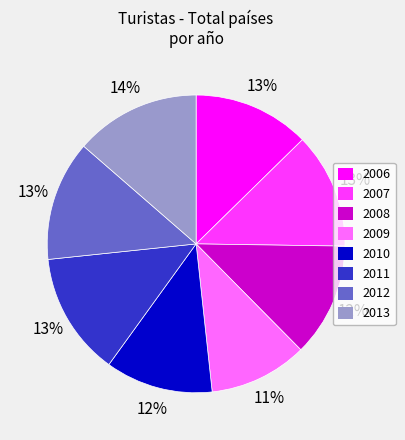

Which category has the smallest portion of the pie?

2009